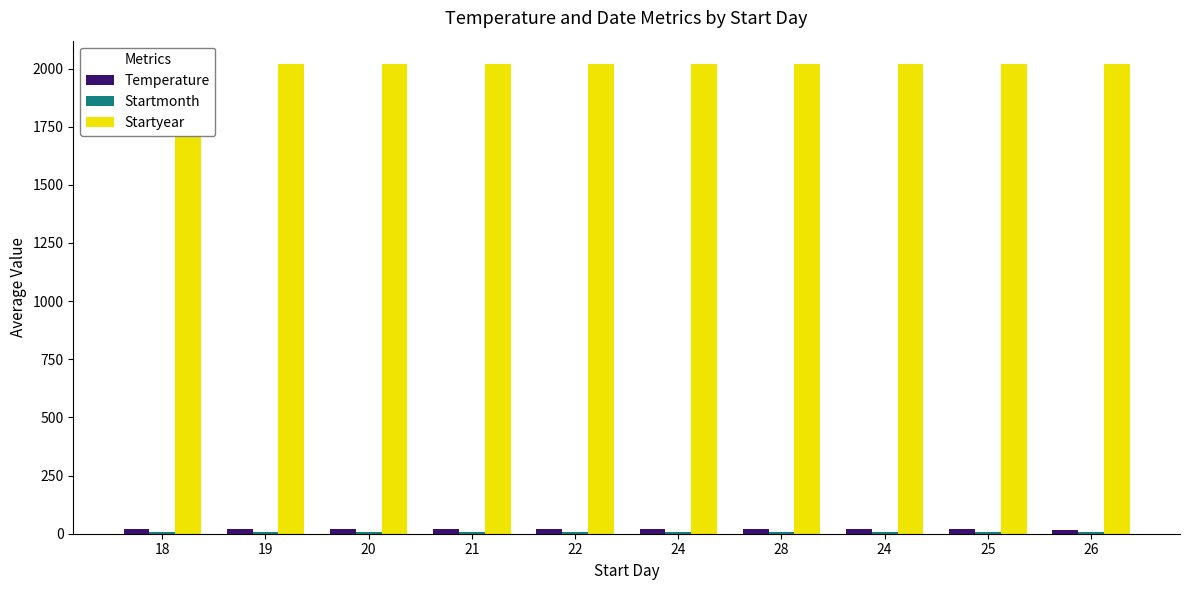

How many bars are there in total?

30